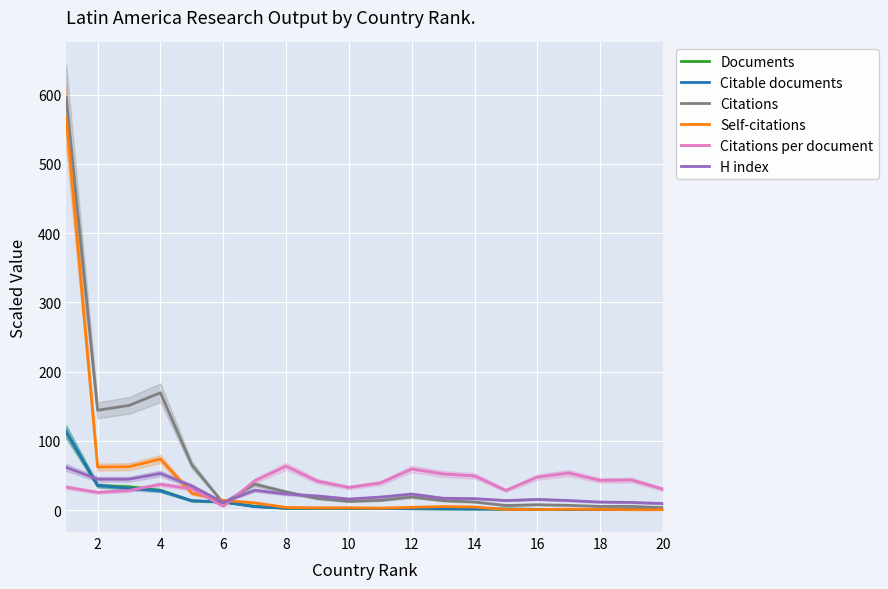

What is the greatest value displayed?

595.5